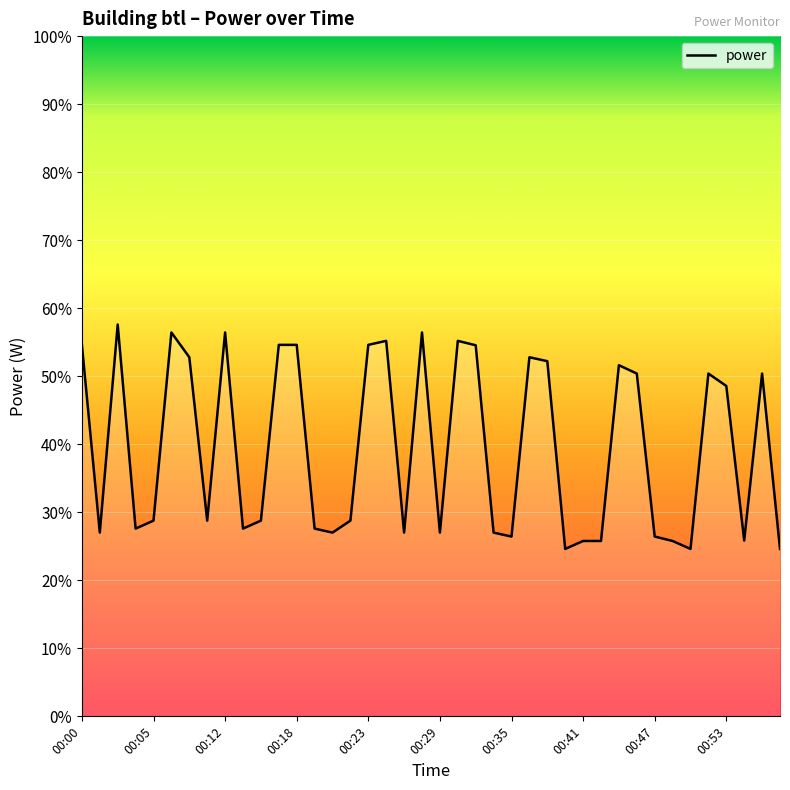

What is the greatest value displayed?

57.6